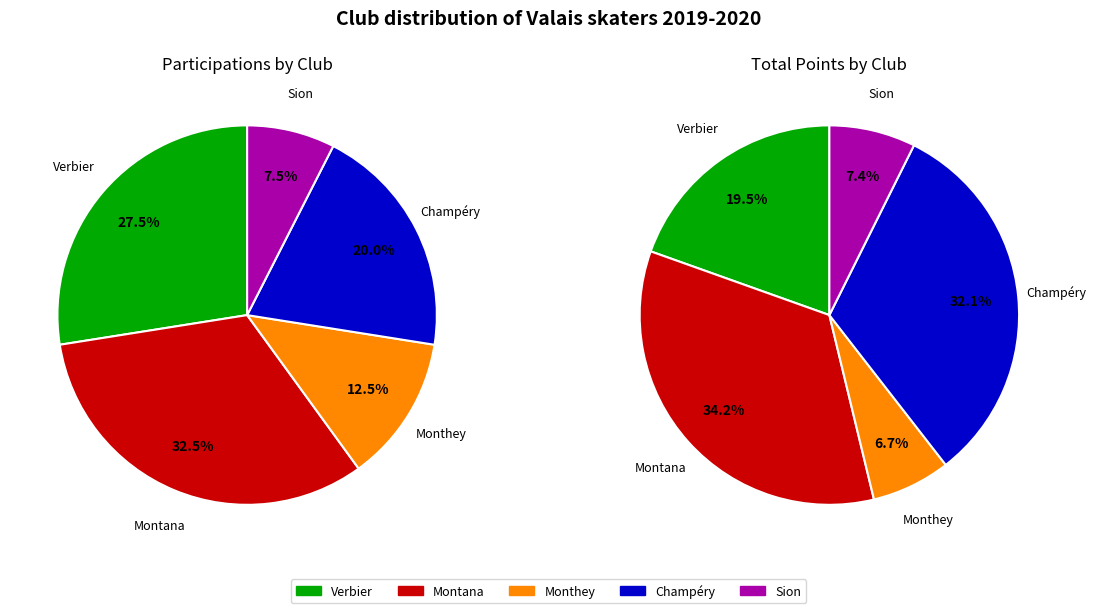

True or false: Monthey accounts for 2% of the total.

False